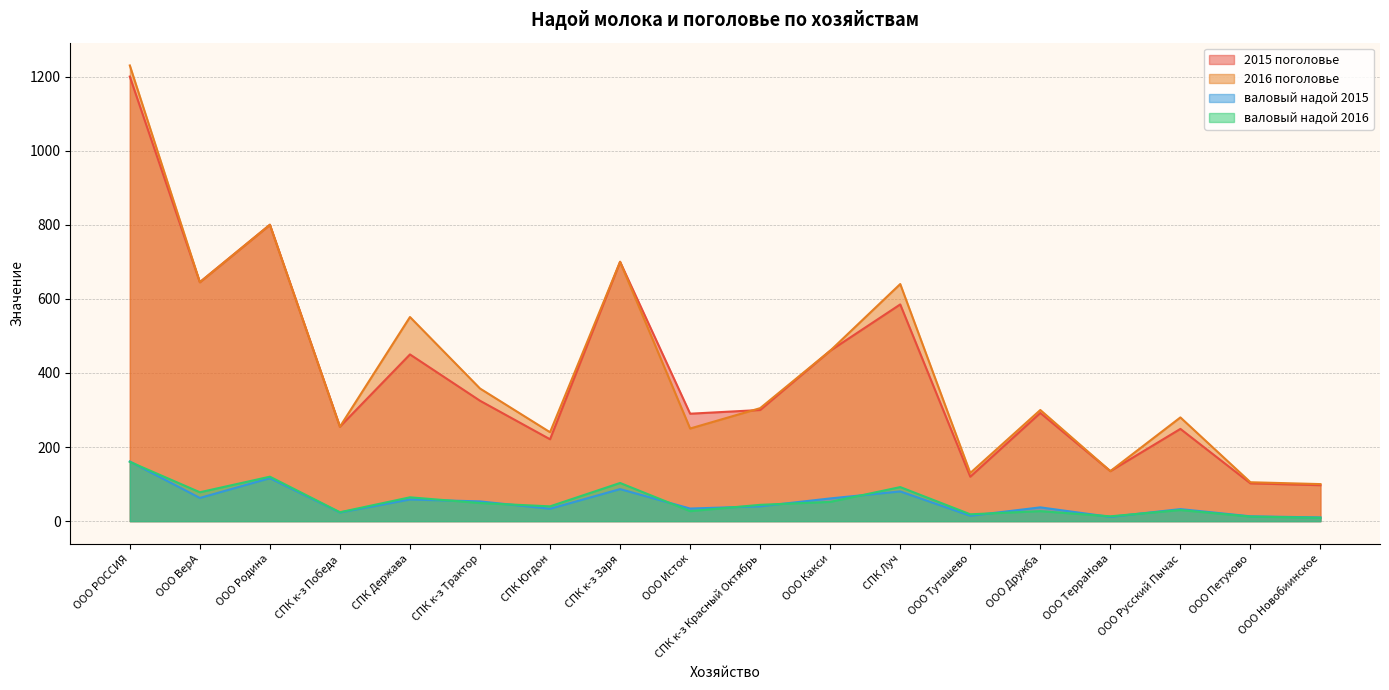

List the series in order of their peak value, lowest first.

валовый надой 2016, валовый надой 2015, 2015 поголовье, 2016 поголовье